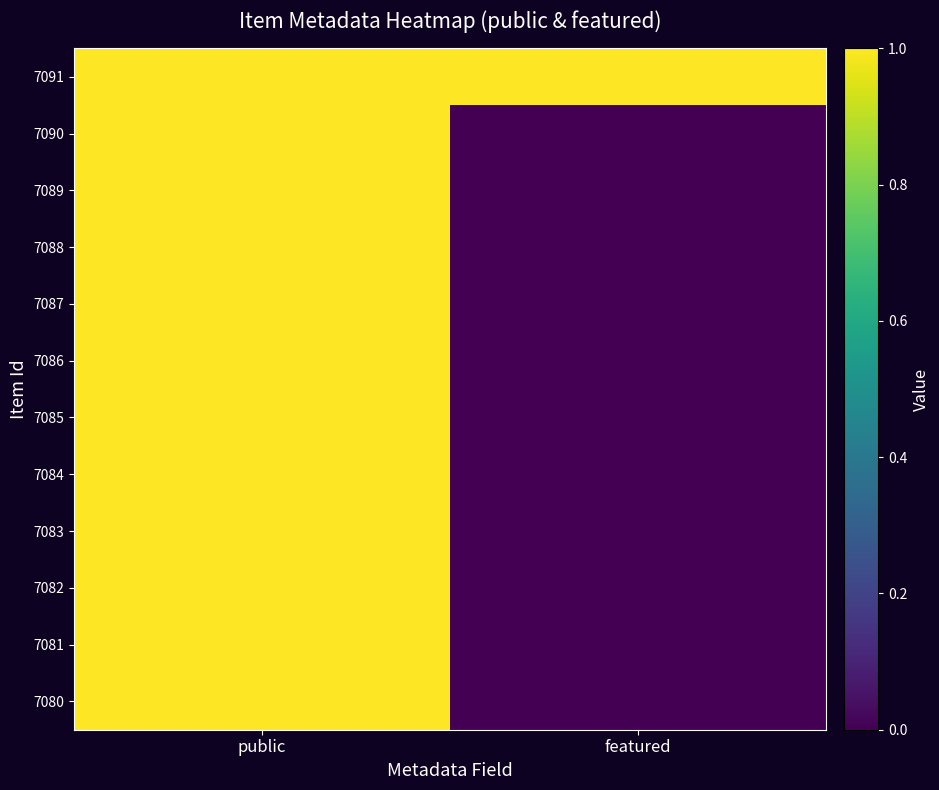

Reading left to right, what are all the values shown in this chart?

7091: public=1	featured=1
7090: public=1	featured=0
7089: public=1	featured=0
7088: public=1	featured=0
7087: public=1	featured=0
7086: public=1	featured=0
7085: public=1	featured=0
7084: public=1	featured=0
7083: public=1	featured=0
7082: public=1	featured=0
7081: public=1	featured=0
7080: public=1	featured=0